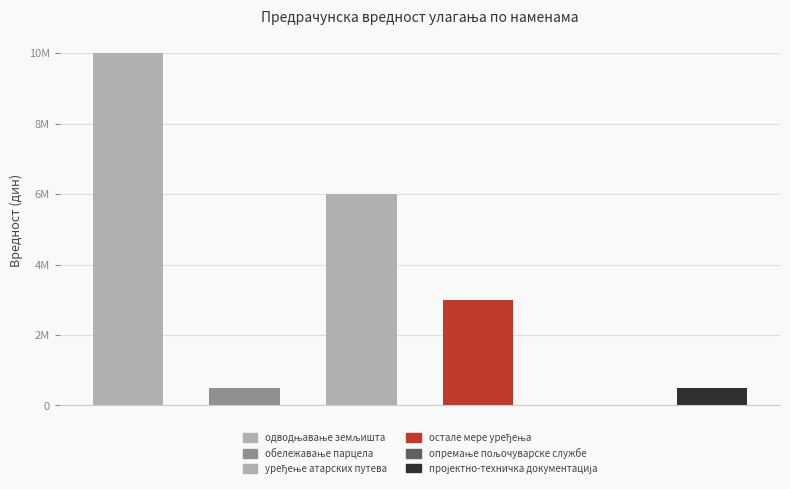

What is the value of the 4th bar from the left?

3000000